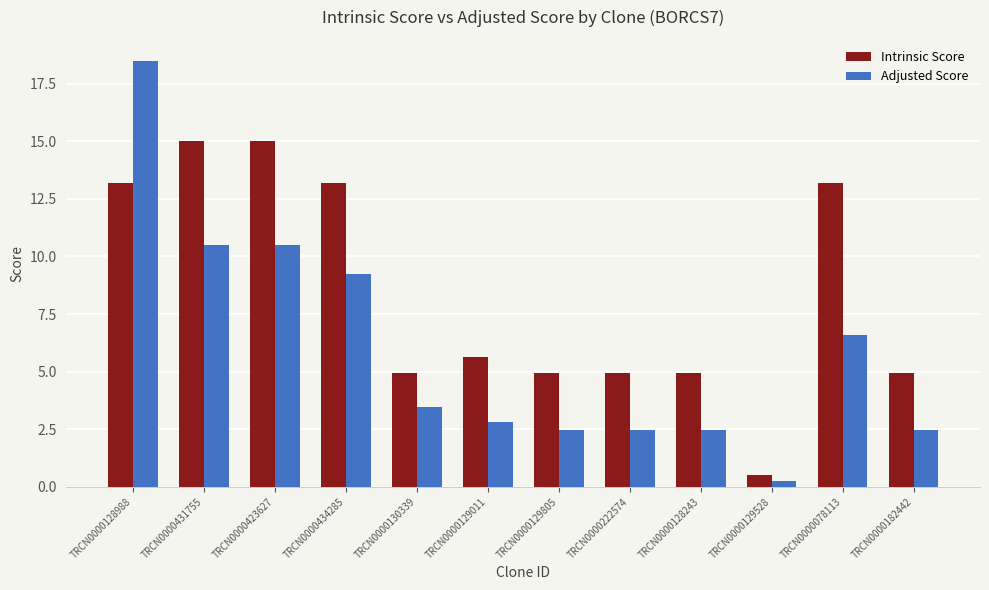

What is the difference between the highest and lowest values at TRCN0000129805?

2.5